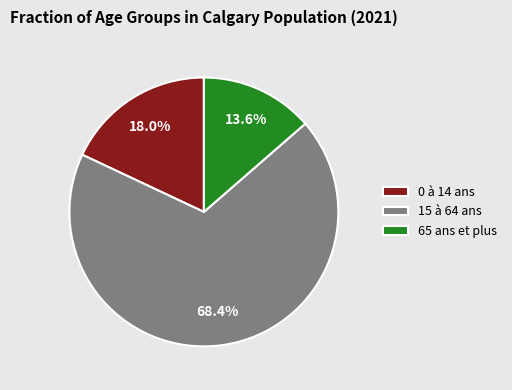

How many segments does this pie chart have?

3